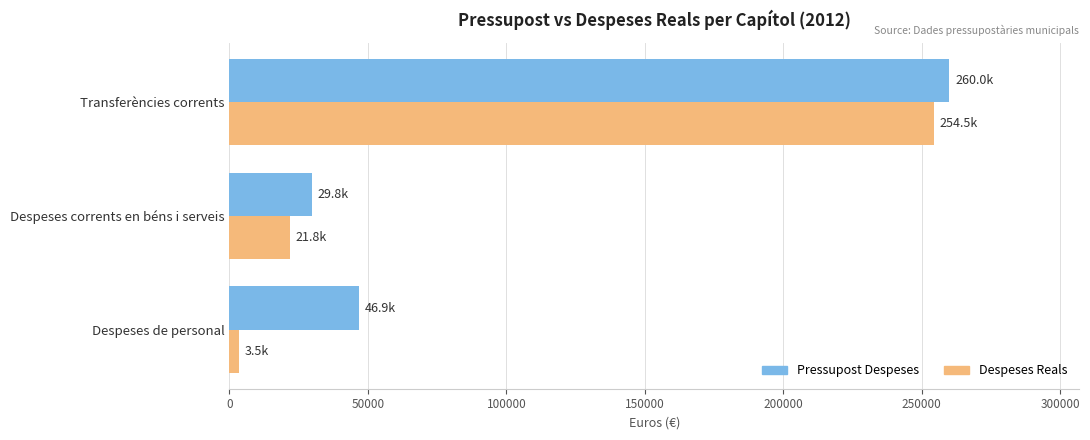

True or false: Pressupost Despeses has a value of 260000.0 at Transferències corrents.

True